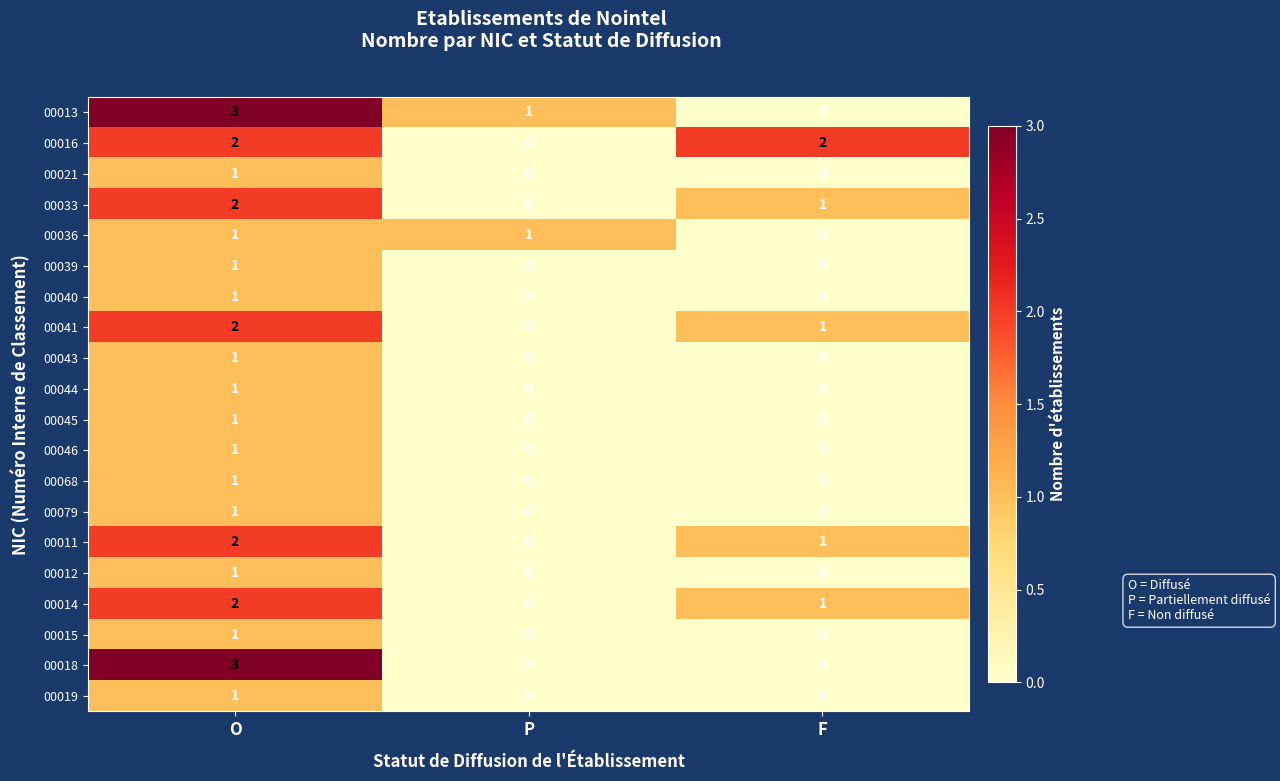

Where does the 00041 series first go above 1?

O